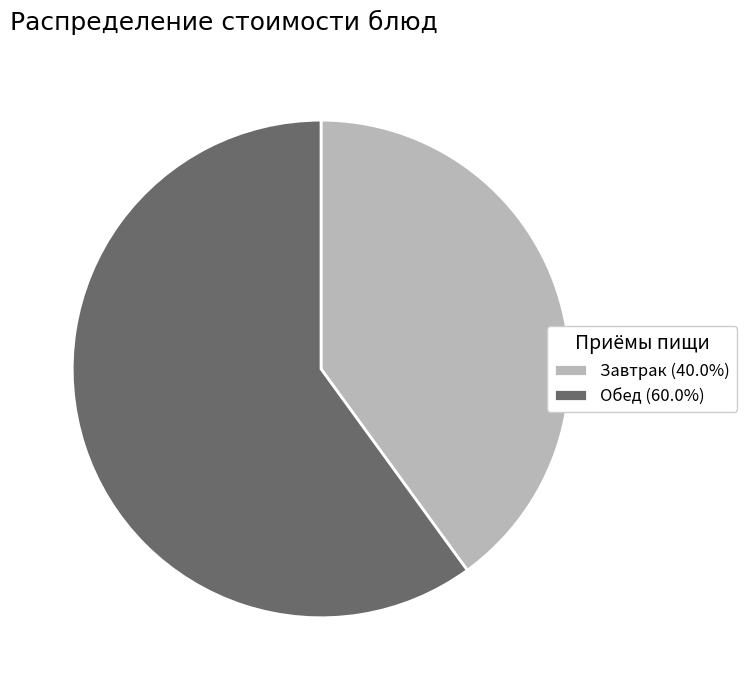

Do Обед (60.0%) and Завтрак (40.0%) together represent more than half of the pie?

Yes